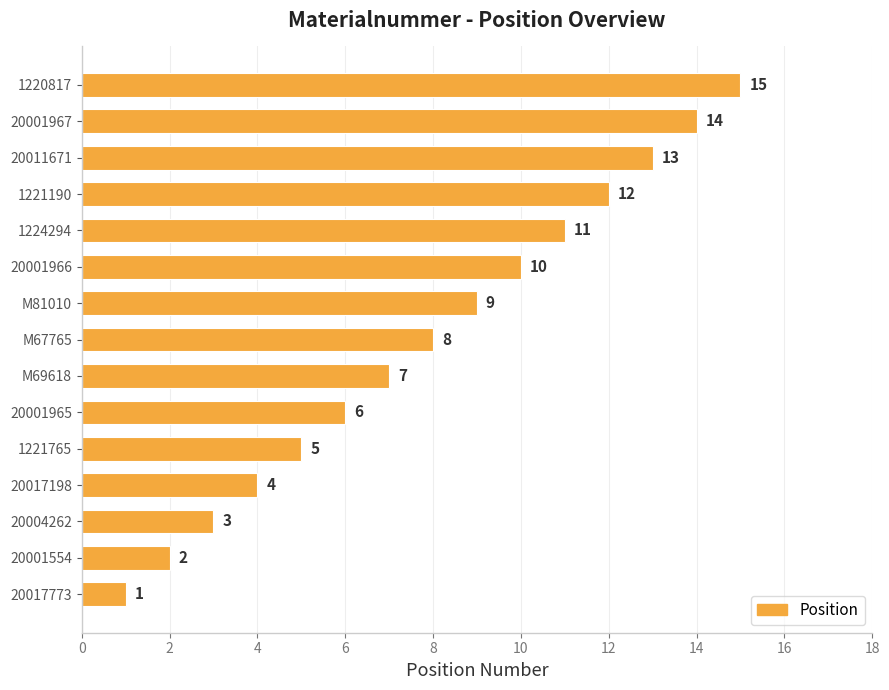

What is the smallest value displayed?

1